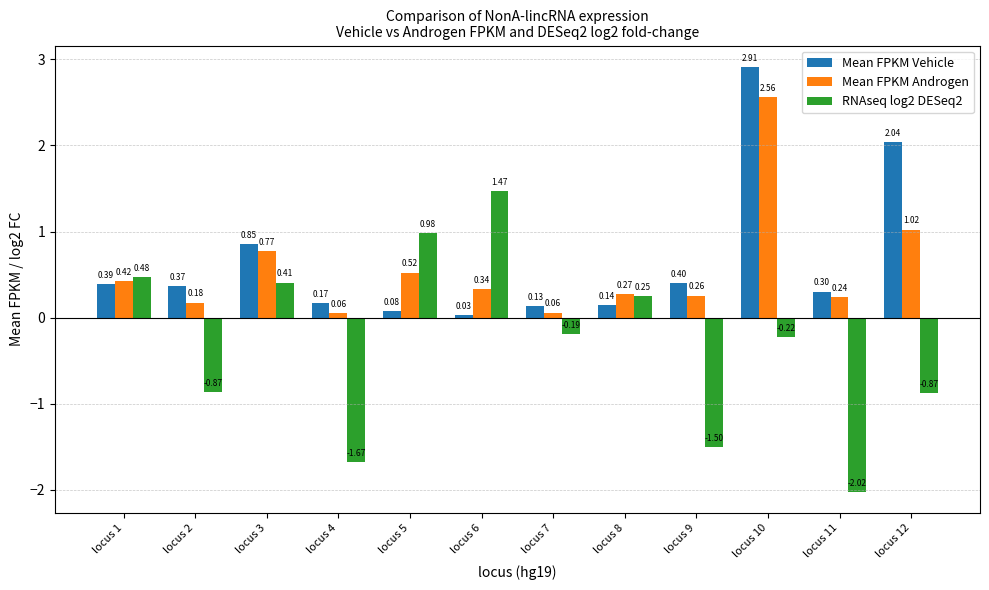

Which series has the largest range (max minus min)?

RNAseq log2 DESeq2